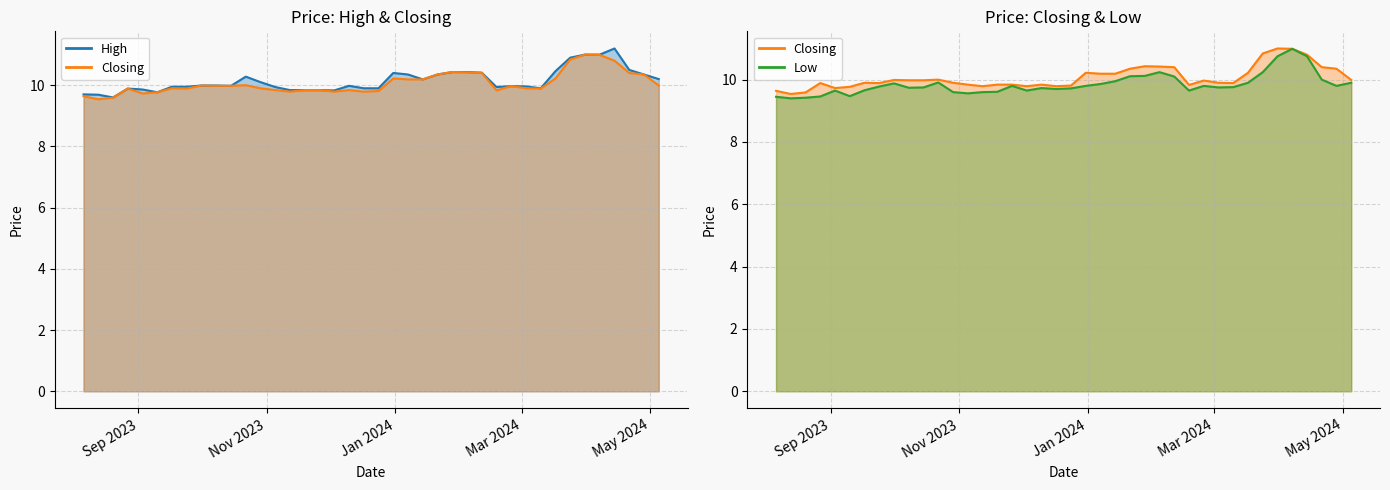

What is the greatest value displayed?

11.2